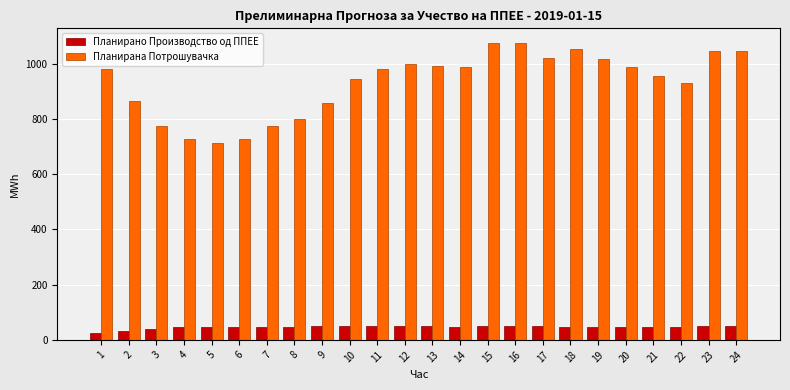

What is the lowest value of the Планирано Производство од ППЕЕ series?

25.7